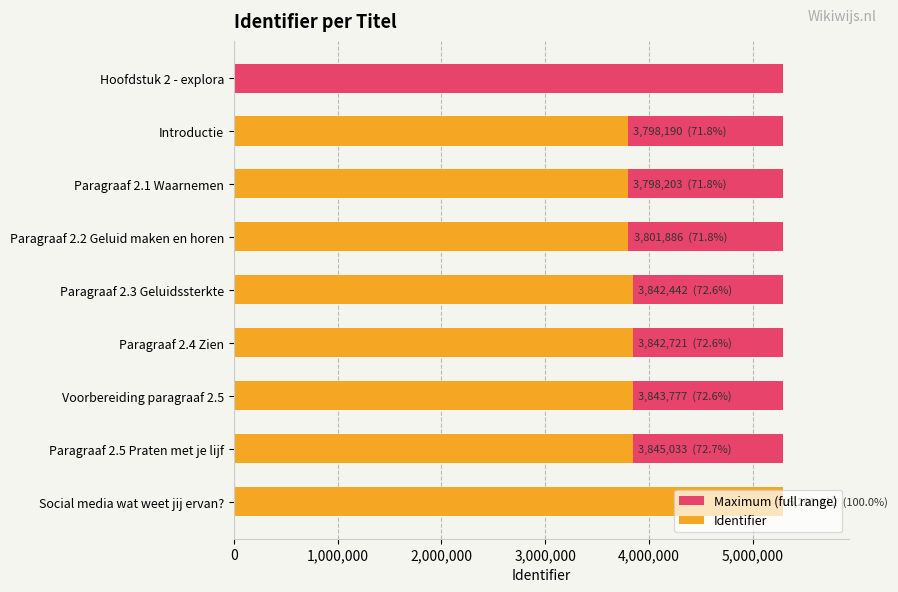

List the series in order of their peak value, lowest first.

Maximum (full range), Identifier